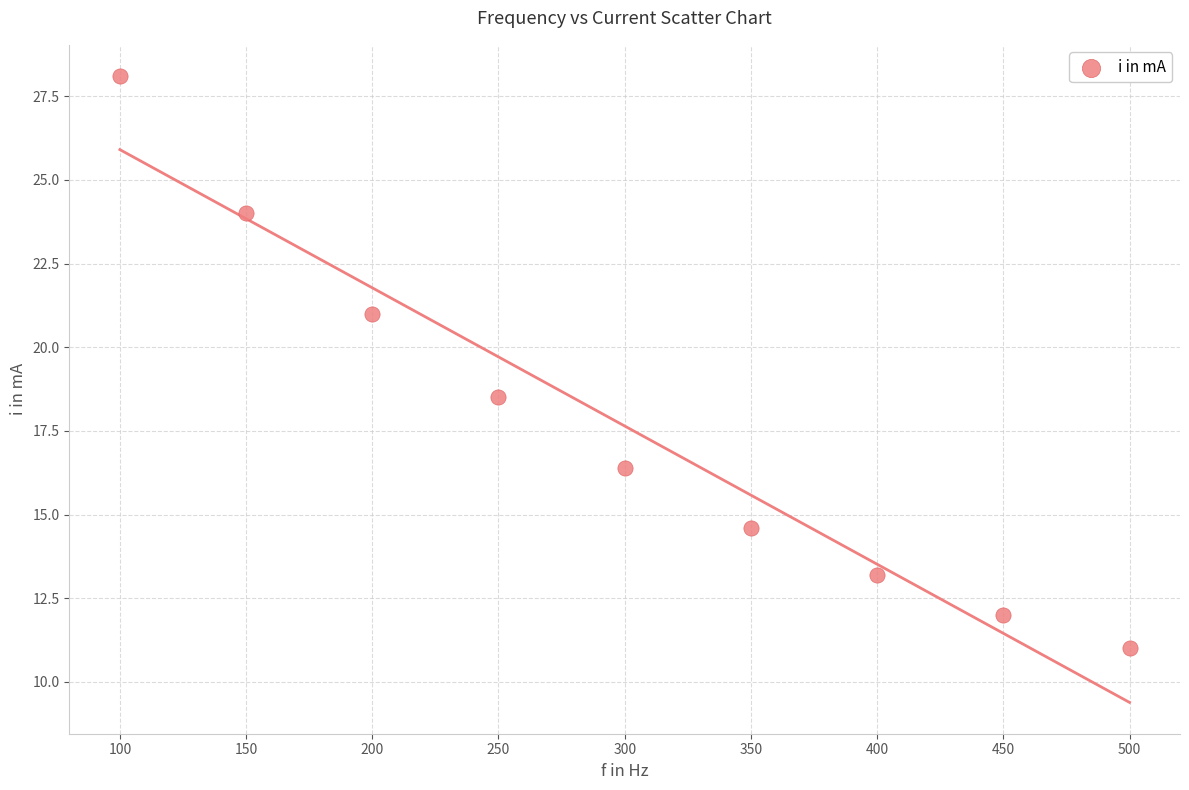

What is the average Y value?

17.6